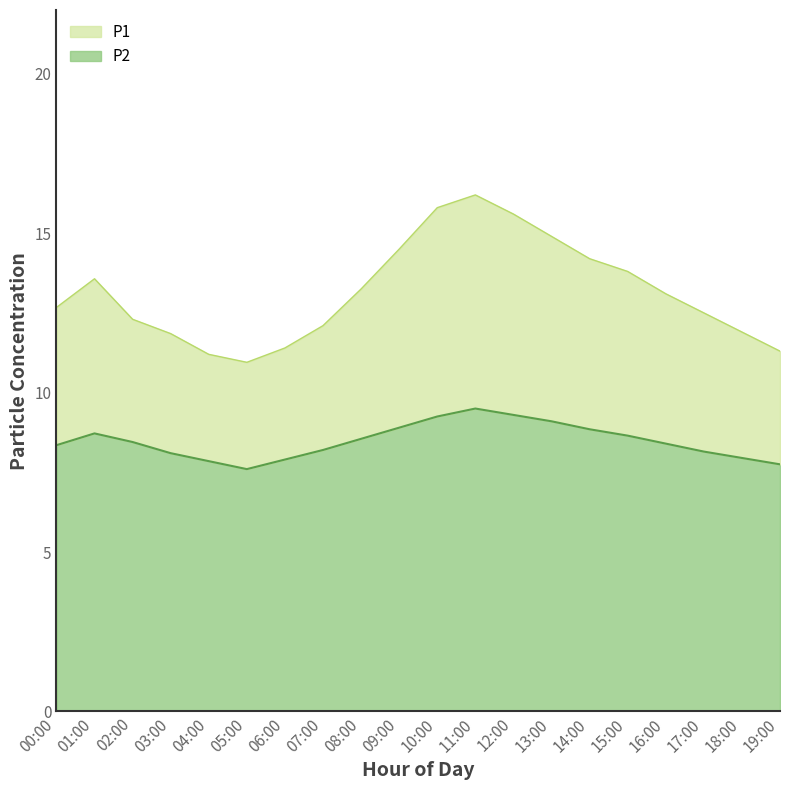

Which series has the largest total across all categories?

P1